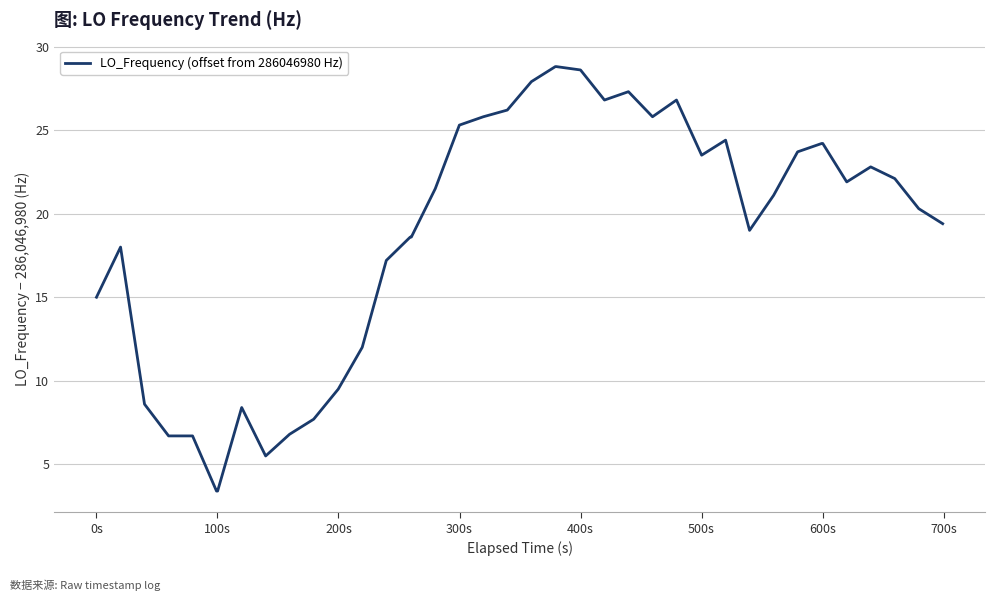

What is the greatest value displayed?

28.8